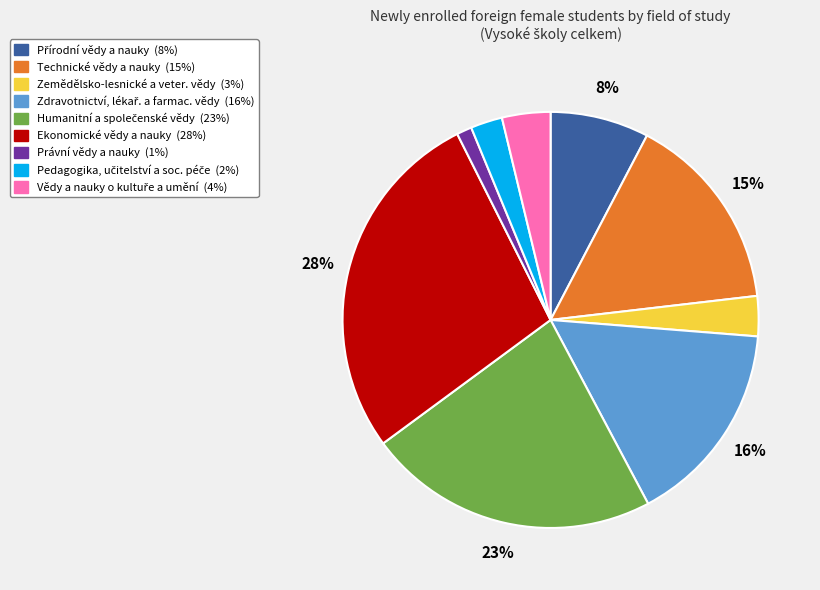

What is the smallest slice in the pie chart?

Právní vědy a nauky